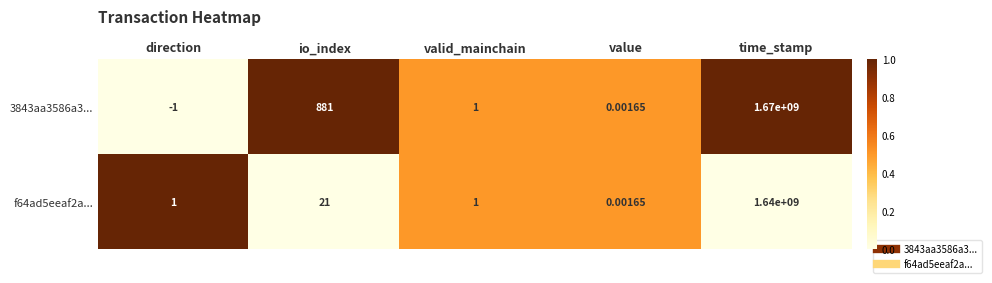

At which category does the chart reach its peak across all series?

time_stamp